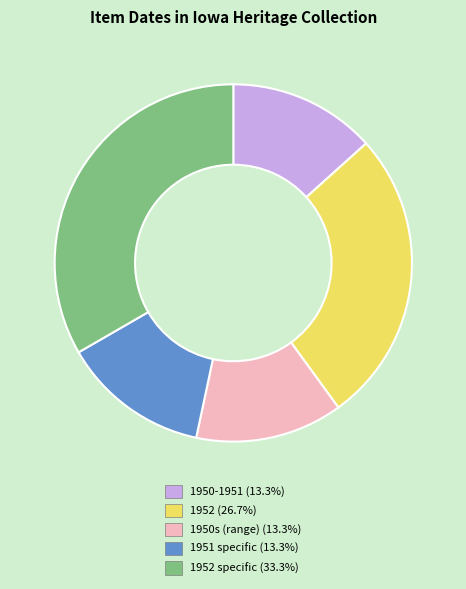

Is there a majority slice in this chart?

No